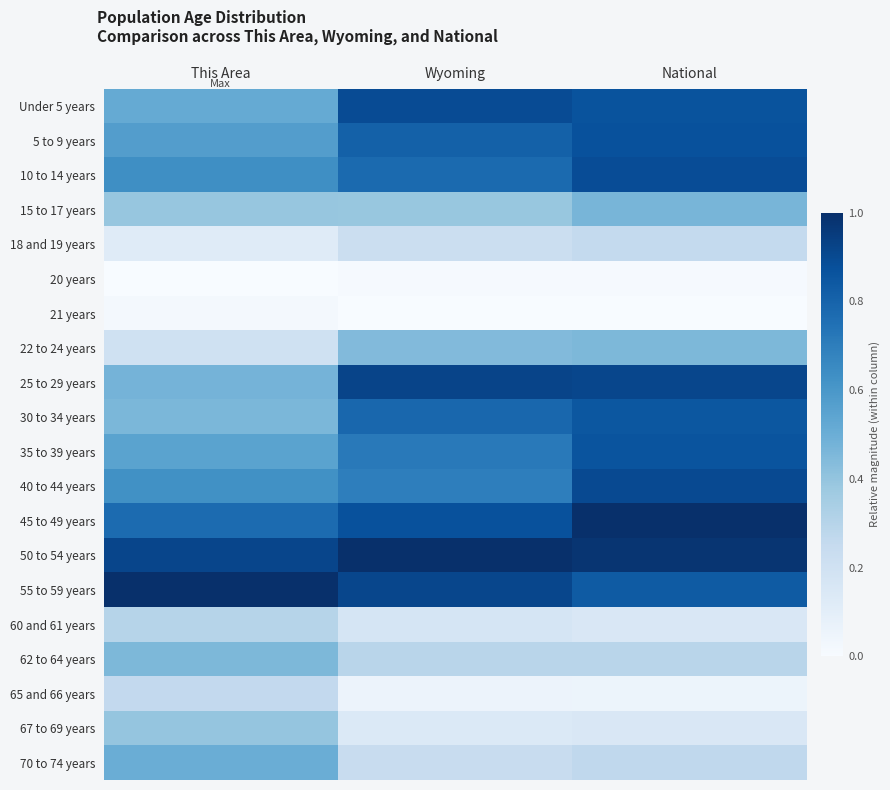

Reading left to right, extract all data points from this chart.

Under 5 years: This Area=0.5	Wyoming=0.9	National=0.9
5 to 9 years: This Area=0.6	Wyoming=0.8	National=0.9
10 to 14 years: This Area=0.6	Wyoming=0.8	National=0.9
15 to 17 years: This Area=0.4	Wyoming=0.4	National=0.5
18 and 19 years: This Area=0.1	Wyoming=0.2	National=0.3
20 years: This Area=0.0	Wyoming=0.0	National=0.0
21 years: This Area=0.0	Wyoming=0.0	National=0.0
22 to 24 years: This Area=0.2	Wyoming=0.4	National=0.5
25 to 29 years: This Area=0.5	Wyoming=0.9	National=0.9
30 to 34 years: This Area=0.5	Wyoming=0.8	National=0.9
35 to 39 years: This Area=0.5	Wyoming=0.7	National=0.9
40 to 44 years: This Area=0.6	Wyoming=0.7	National=0.9
45 to 49 years: This Area=0.8	Wyoming=0.9	National=1.0
50 to 54 years: This Area=0.9	Wyoming=1.0	National=1.0
55 to 59 years: This Area=1.0	Wyoming=0.9	National=0.8
60 and 61 years: This Area=0.3	Wyoming=0.2	National=0.2
62 to 64 years: This Area=0.5	Wyoming=0.3	National=0.3
65 and 66 years: This Area=0.3	Wyoming=0.1	National=0.1
67 to 69 years: This Area=0.4	Wyoming=0.1	National=0.2
70 to 74 years: This Area=0.5	Wyoming=0.2	National=0.3